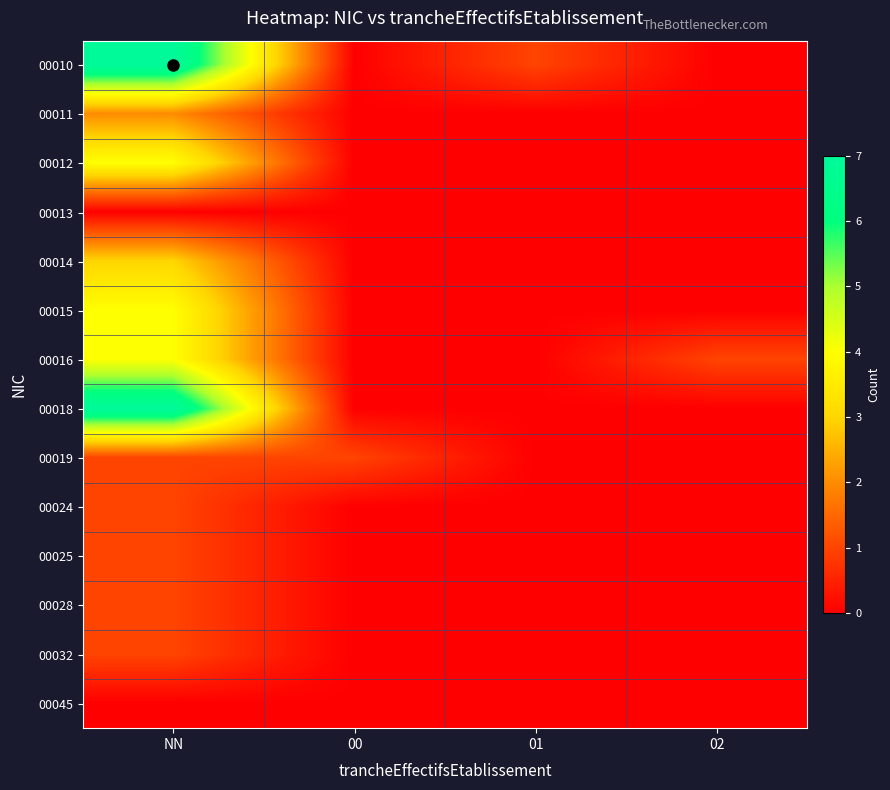

Reading left to right, transcribe all the data shown in this chart.

00010: NN=7.0	00=0.0	01=1.0	02=0.0
00011: NN=2.0	00=0.0	01=0.0	02=0.0
00012: NN=4.0	00=0.0	01=0.0	02=0.0
00013: NN=0.0	00=0.0	01=0.0	02=0.0
00014: NN=3.0	00=0.0	01=0.0	02=0.0
00015: NN=4.0	00=0.0	01=0.0	02=0.0
00016: NN=4.0	00=0.0	01=0.0	02=1.0
00018: NN=7.0	00=0.0	01=0.0	02=0.0
00019: NN=1.0	00=1.0	01=0.0	02=0.0
00024: NN=1.0	00=0.0	01=0.0	02=0.0
00025: NN=1.0	00=0.0	01=0.0	02=0.0
00028: NN=1.0	00=0.0	01=0.0	02=0.0
00032: NN=1.0	00=0.0	01=0.0	02=0.0
00045: NN=0.0	00=0.0	01=0.0	02=0.0